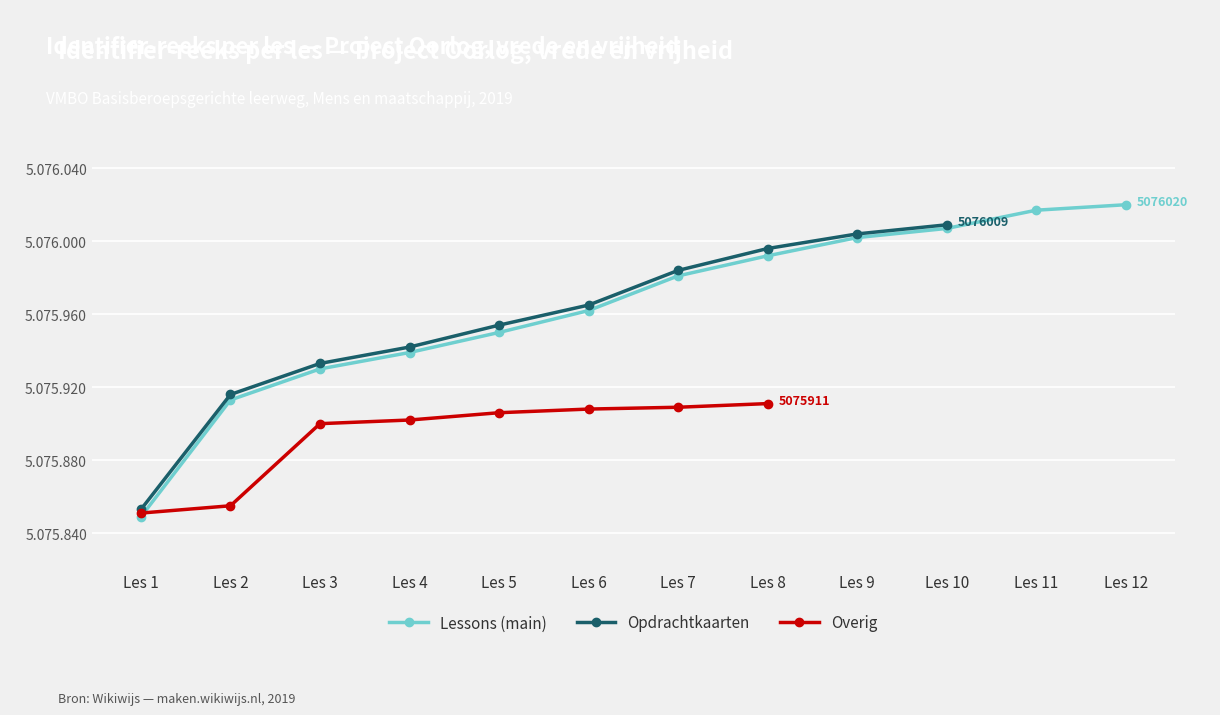

What is the value of the Opdrachtkaarten point at the 10th from the left?

5076009.0